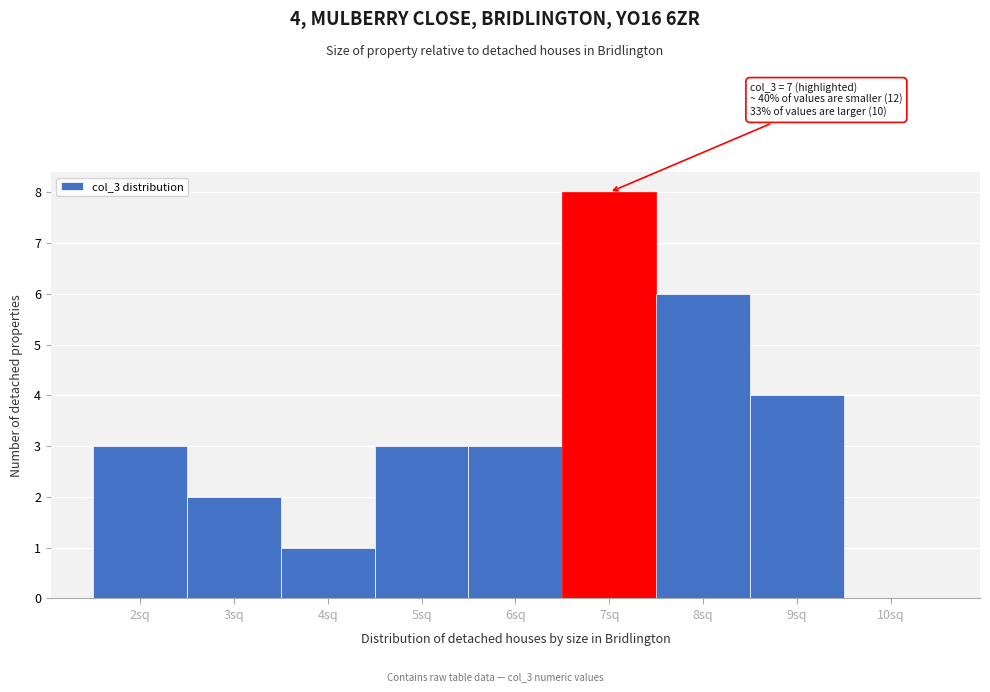

Over which range of the x-axis is the bar tallest?

6.5 to 7.5